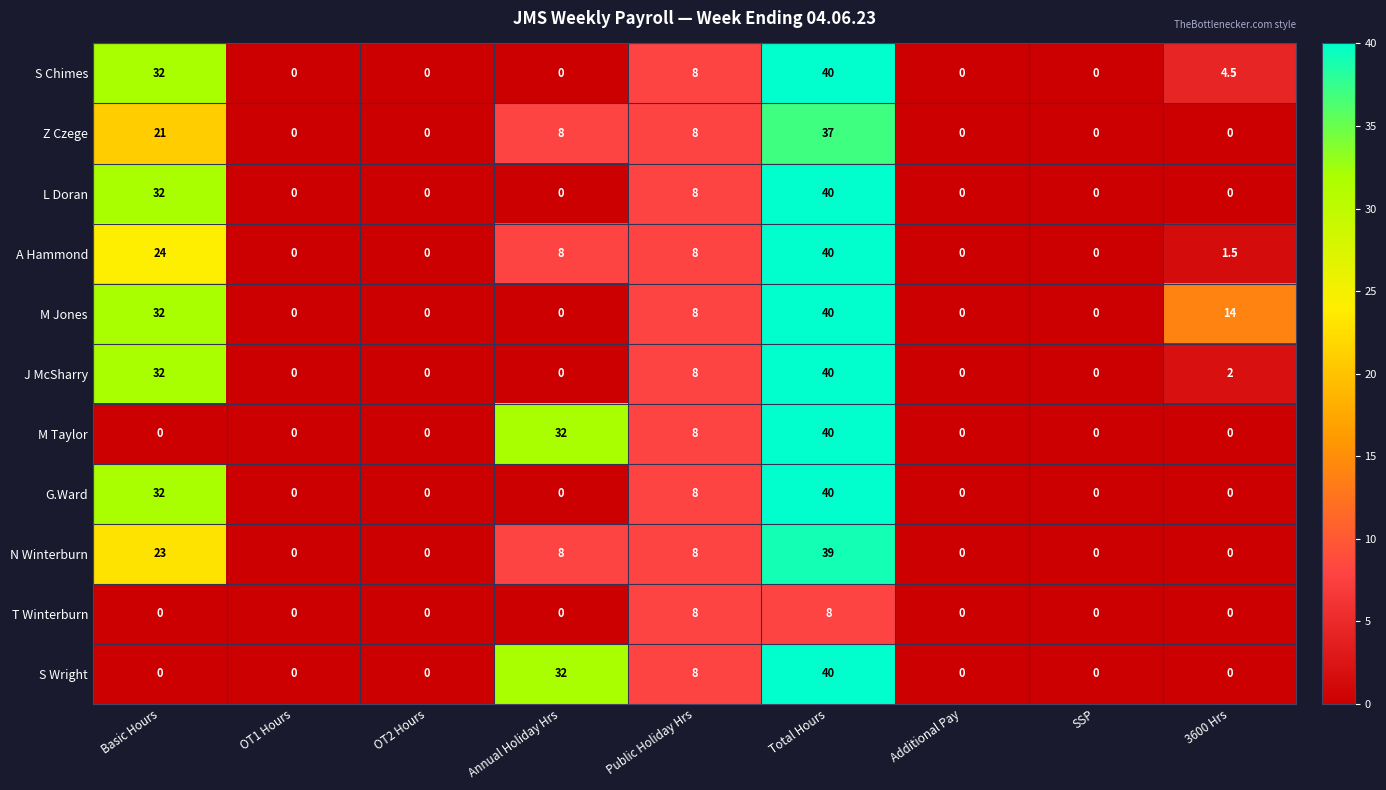

What is the difference between the second highest and minimum values in the J McSharry series?

32.0